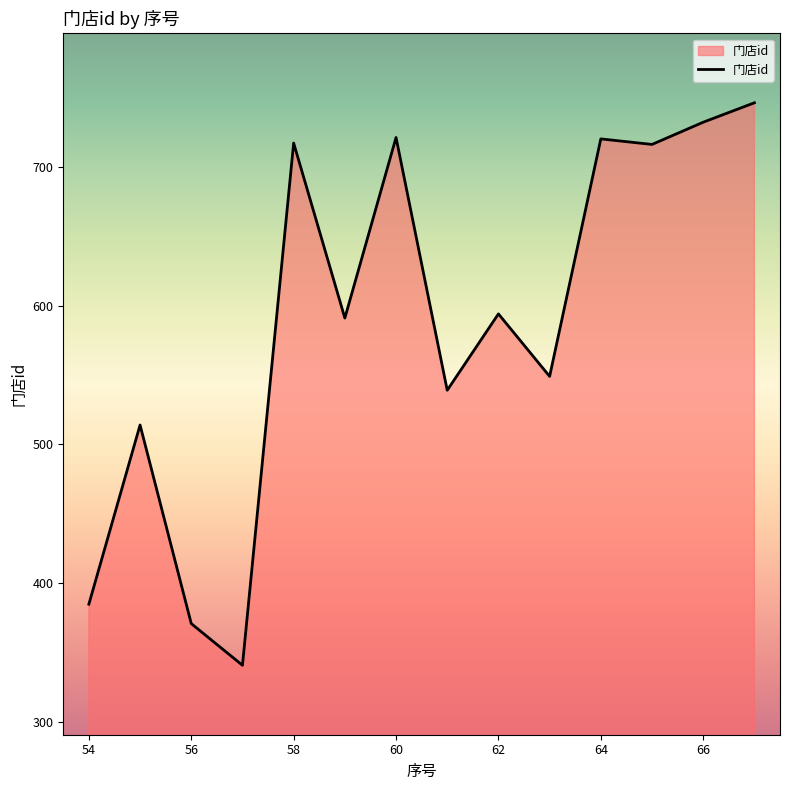

What is the difference between the maximum and minimum values?

405